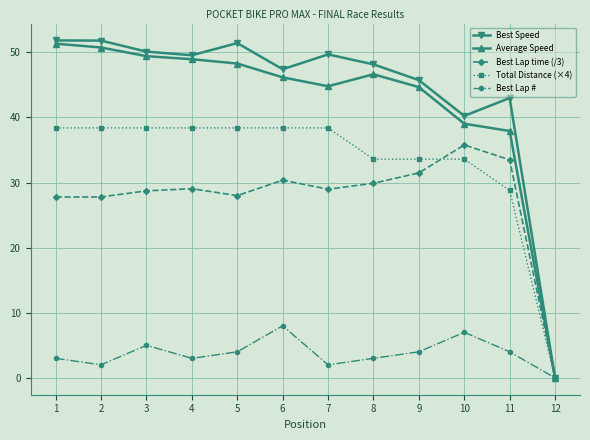

How many positive values does the Best Lap # series have?

11